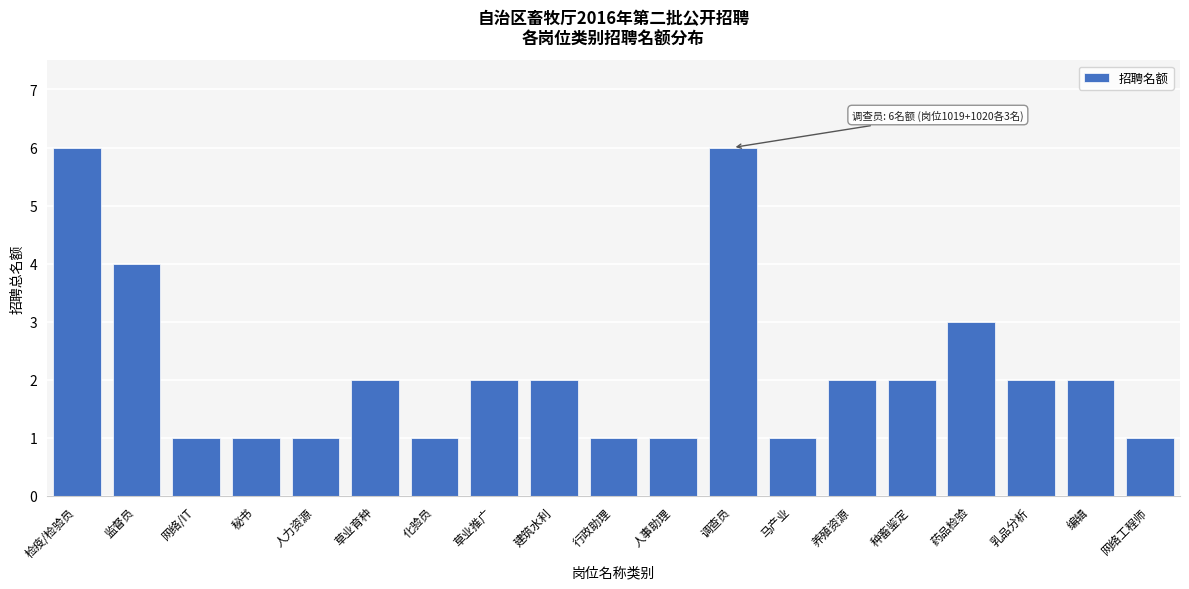

Reading right to left, transcribe all the data shown in this chart.

1	2	2	3	2	2	1	6	1	1	2	2	1	2	1	1	1	4	6